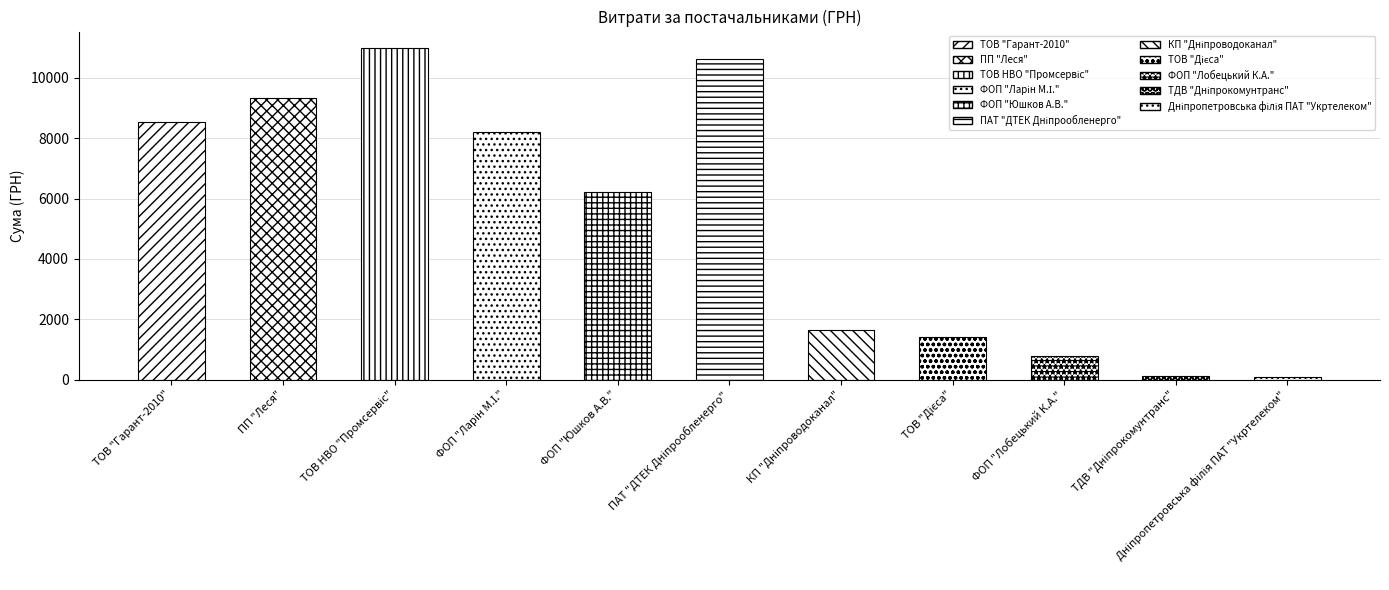

Count the number of values greater than 6220.

5